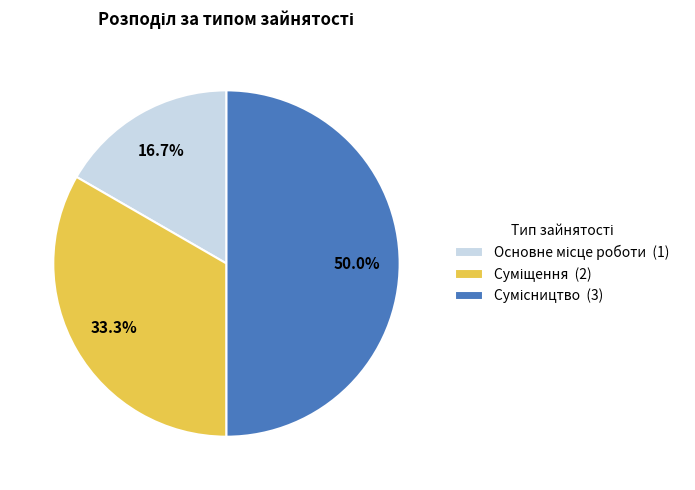

To the nearest percent, what portion does Суміщення represent?

33%